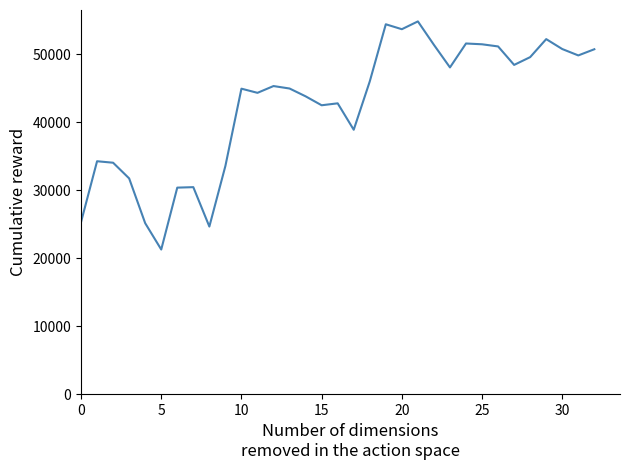

What is the smallest value displayed?

21277.0